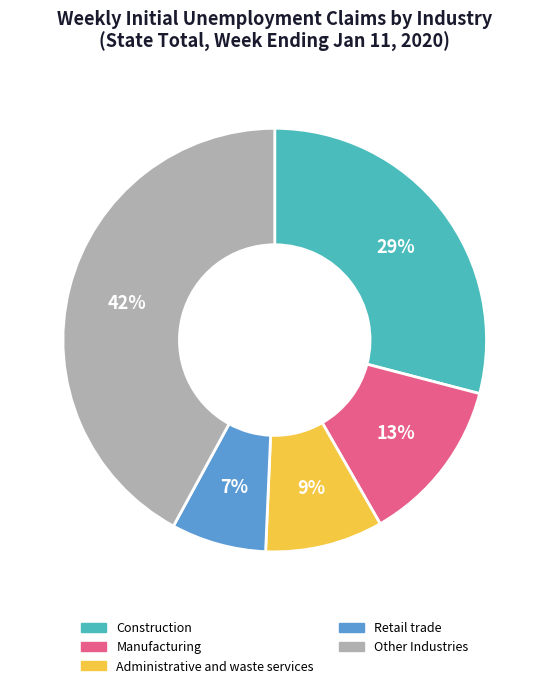

Is there any slice that represents more than half of the pie?

No